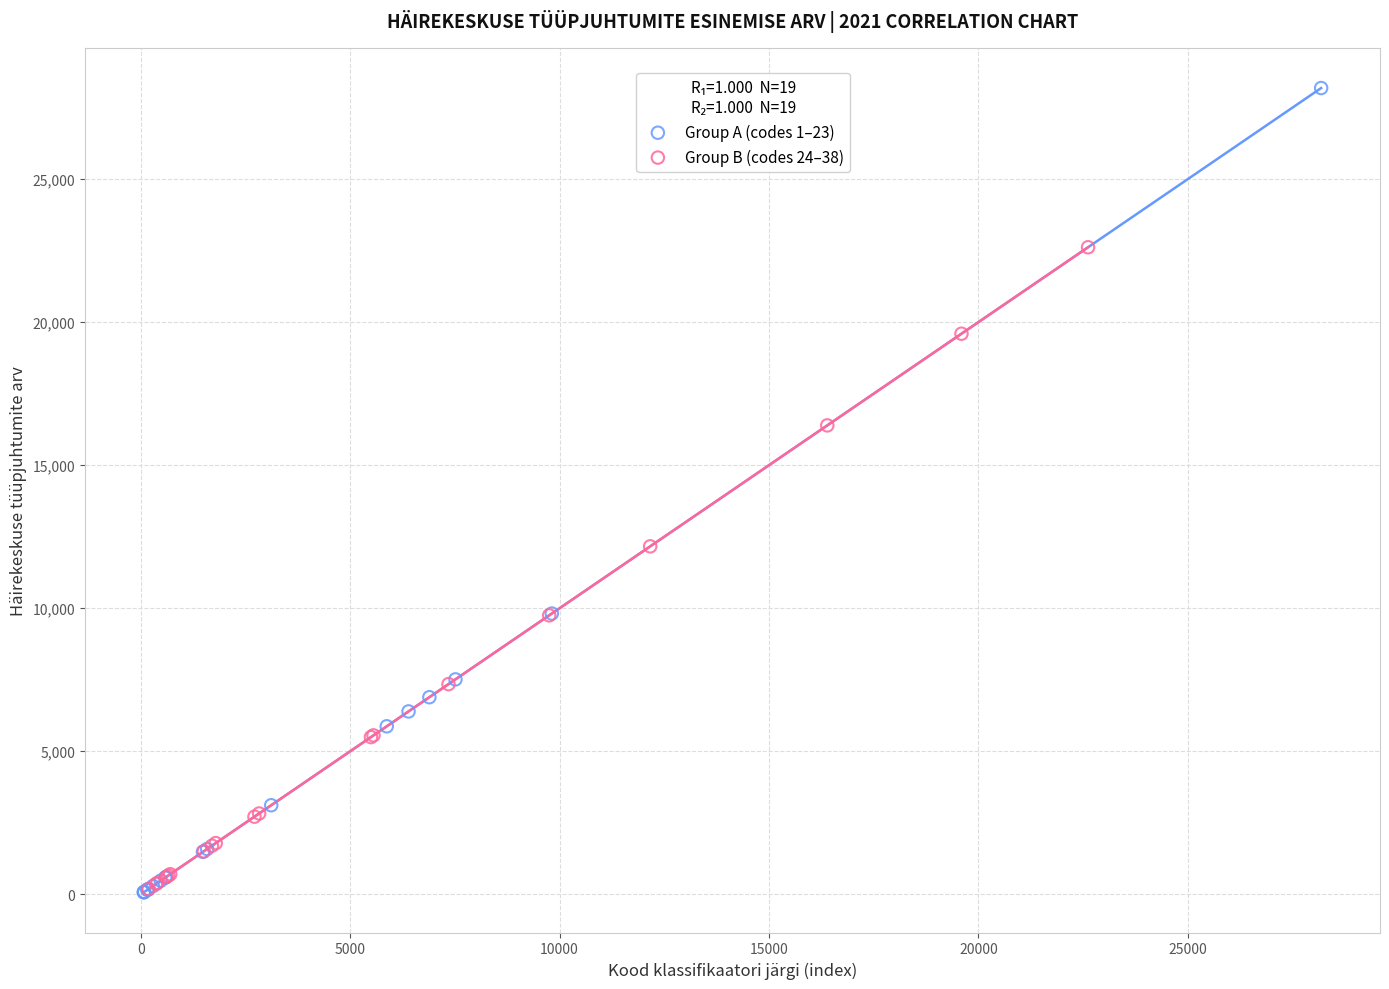

Which series contains the highest Y value?

Group A (codes 1–23)